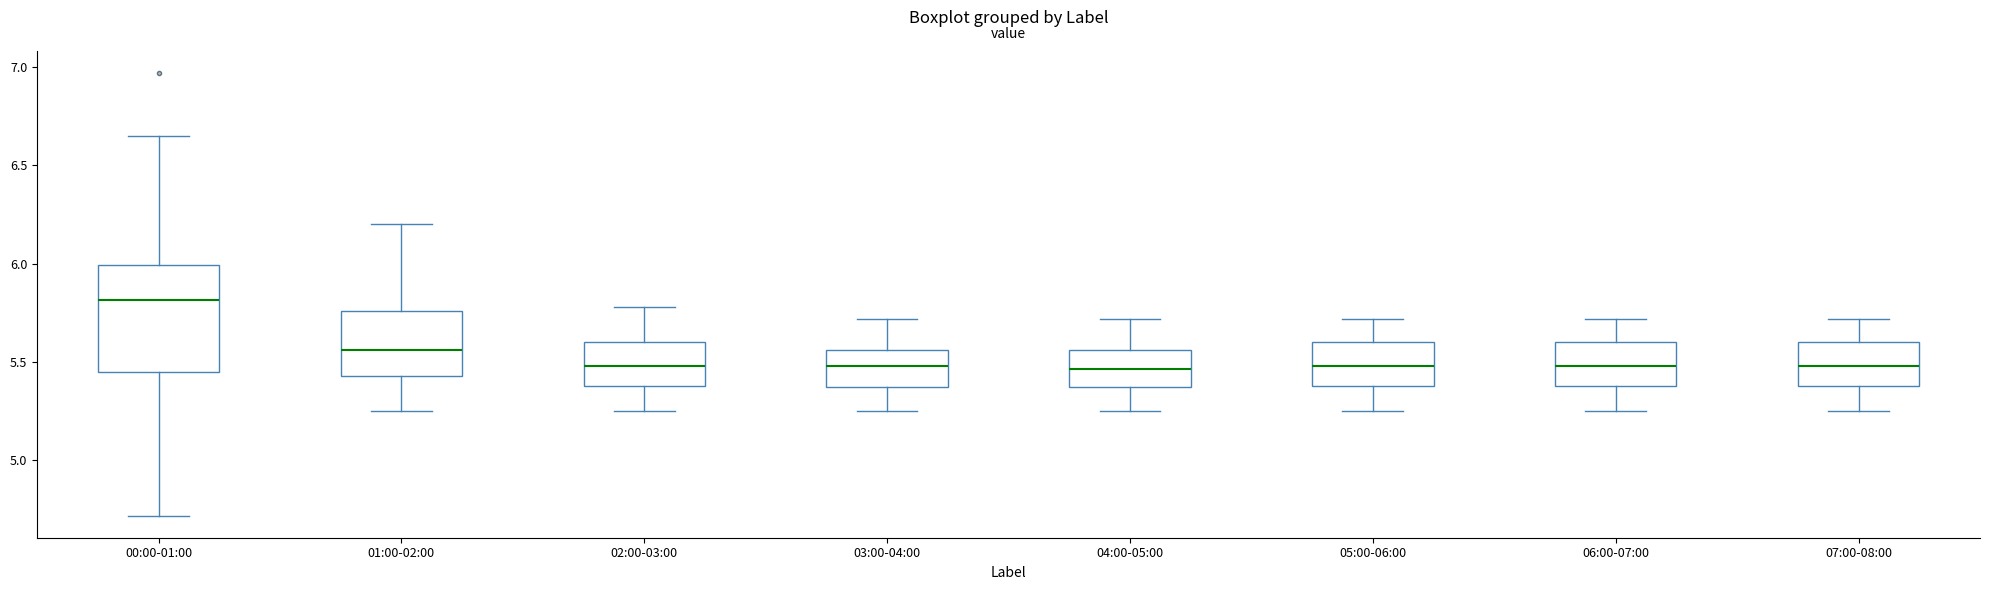

Reading left to right, read every box against the y-axis: the position of its median line, the range the box covers, and the ends of its whiskers. The values are not printed on the chart, so give them approximately, as read against the axis.

00:00-01:00: median 5.80, box 5.45 to 6.00, whiskers 4.70 to 6.65
01:00-02:00: median 5.55, box 5.45 to 5.75, whiskers 5.25 to 6.20
02:00-03:00: median 5.50, box 5.40 to 5.60, whiskers 5.25 to 5.80
03:00-04:00: median 5.50, box 5.35 to 5.55, whiskers 5.25 to 5.70
04:00-05:00: median 5.45, box 5.35 to 5.55, whiskers 5.25 to 5.70
05:00-06:00: median 5.50, box 5.40 to 5.60, whiskers 5.25 to 5.70
06:00-07:00: median 5.50, box 5.40 to 5.60, whiskers 5.25 to 5.70
07:00-08:00: median 5.50, box 5.40 to 5.60, whiskers 5.25 to 5.70